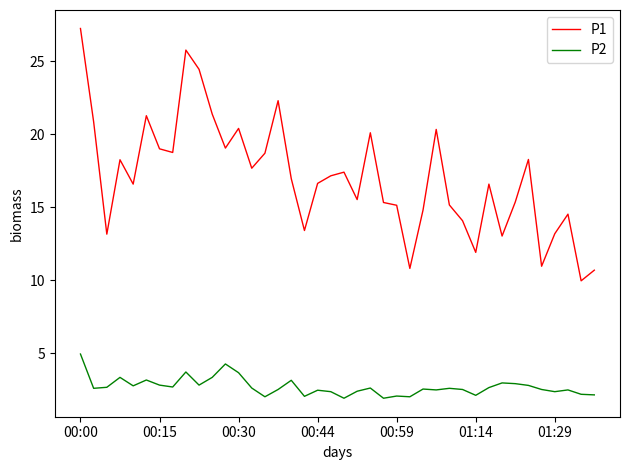

In P2, how many points are higher than both neighbors (excluding endpoints)?

12